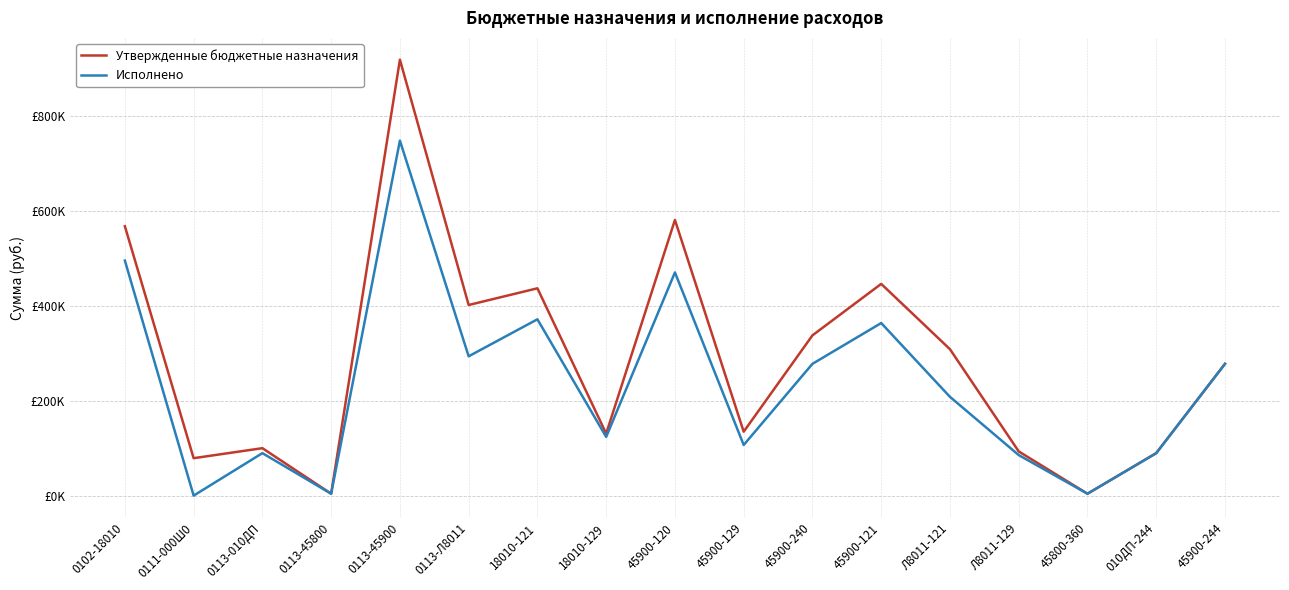

What is the label of the 11th point from the left?

45900-240